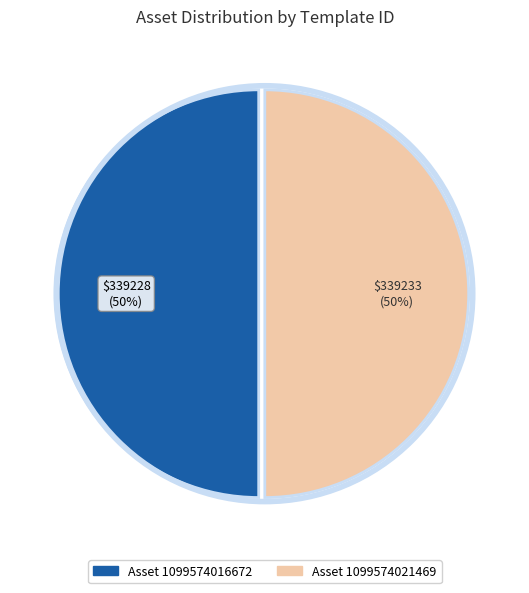

Which slice is the smallest?

1099574016672